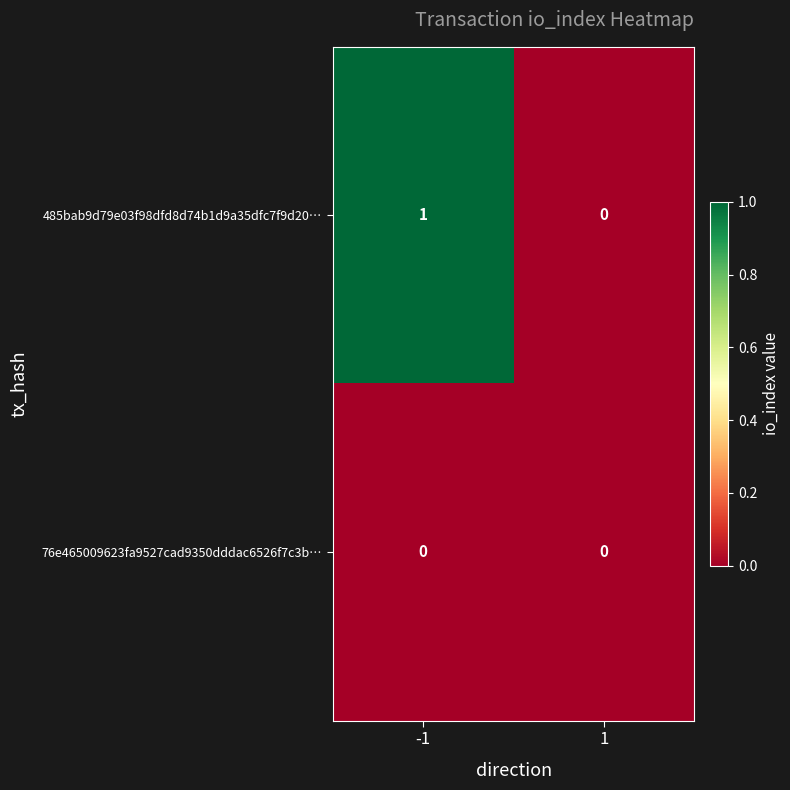

Rank the series by their maximum value, from highest to lowest.

485bab9d79e03f98dfd8d74b1d9a35dfc7f9d20…, 76e465009623fa9527cad9350dddac6526f7c3b…